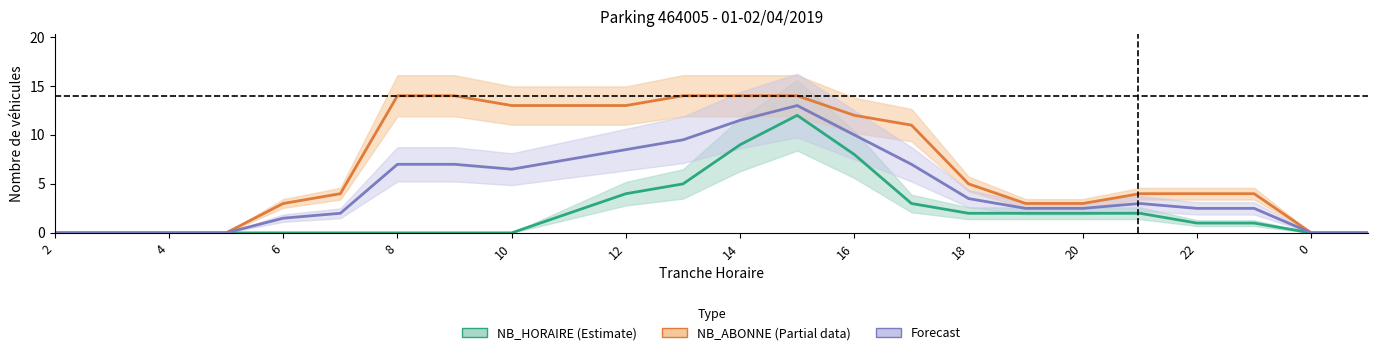

Which has a higher value, 21 or 18?

21